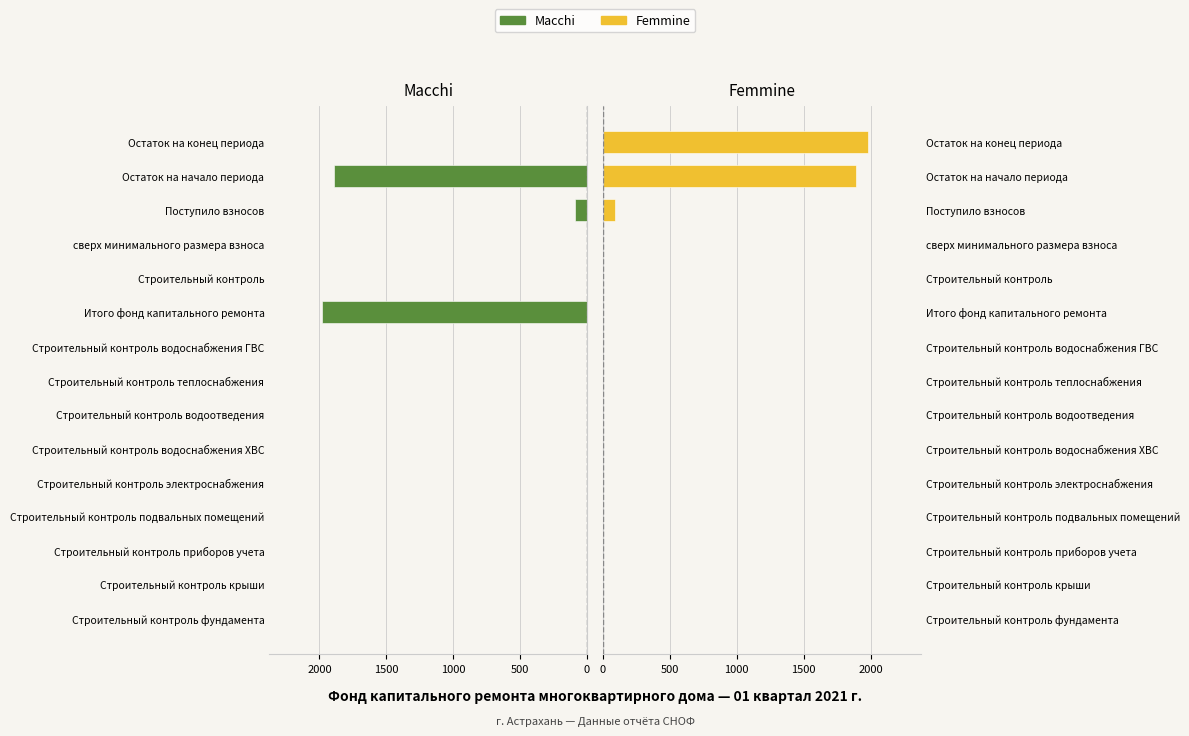

Which series has the largest total across all categories?

Масchi